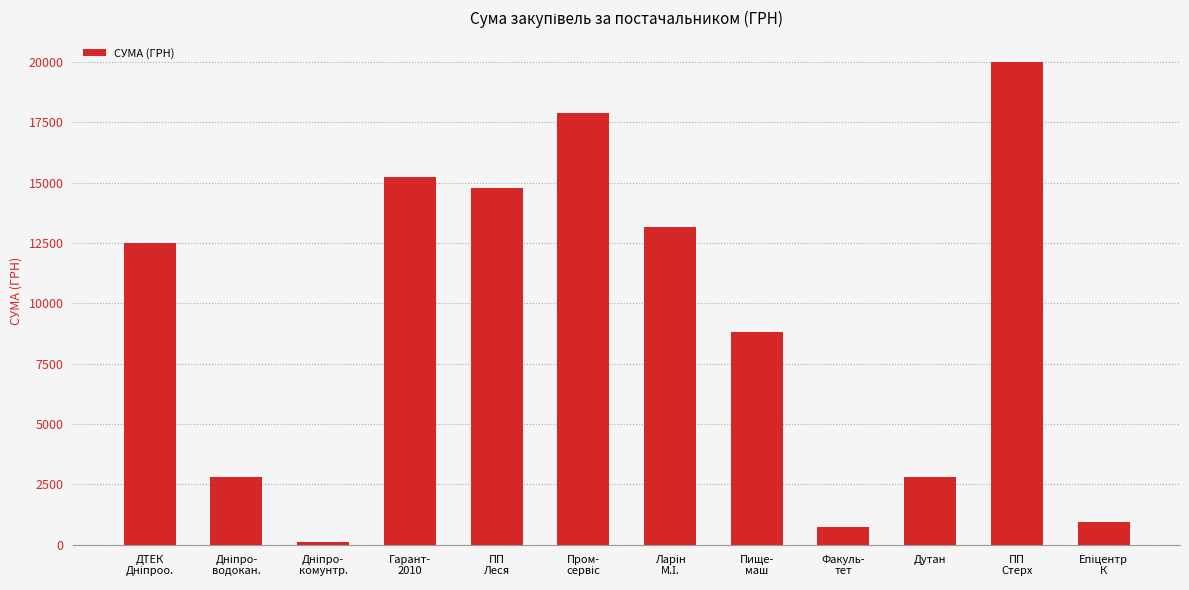

What is the sum of all values?

109810.6